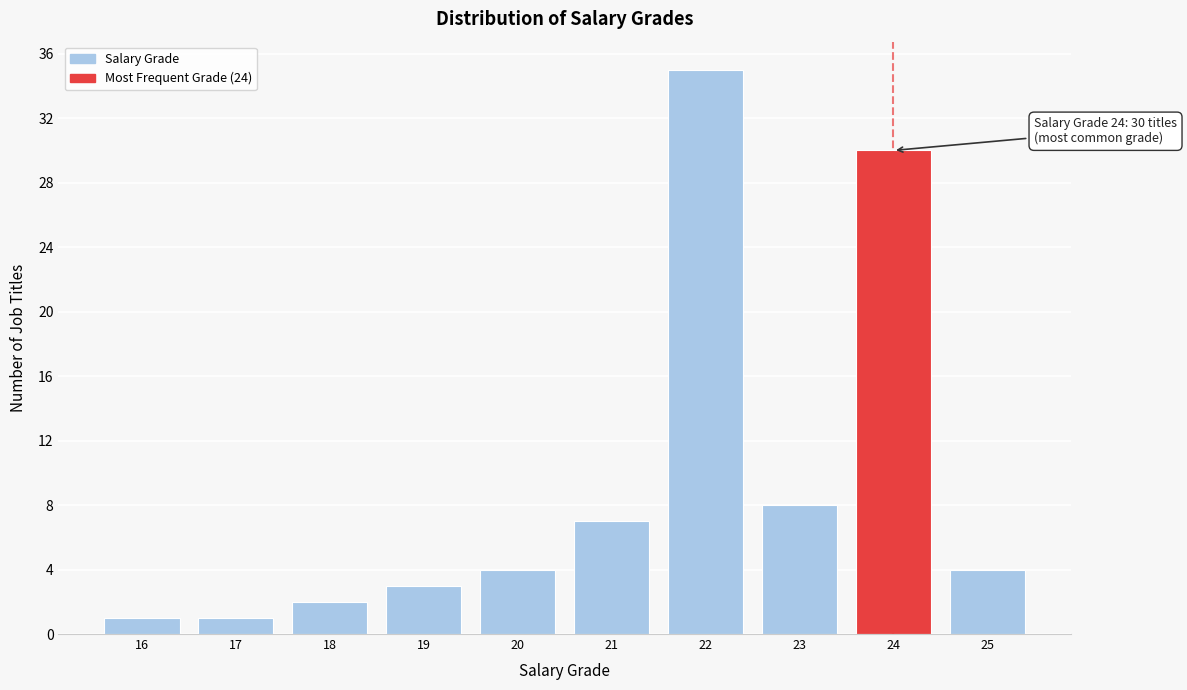

Reading left to right, transcribe all the data shown in this chart.

1	1	2	3	4	7	35	8	30	4